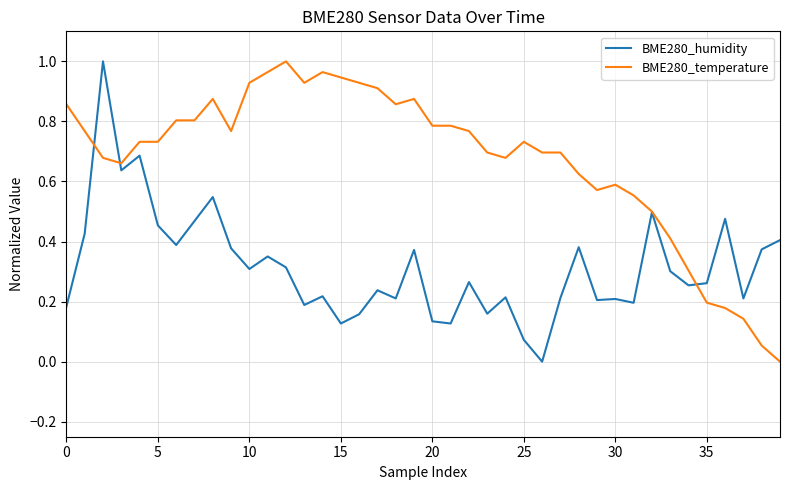

Which series has the largest total across all categories?

BME280_temperature